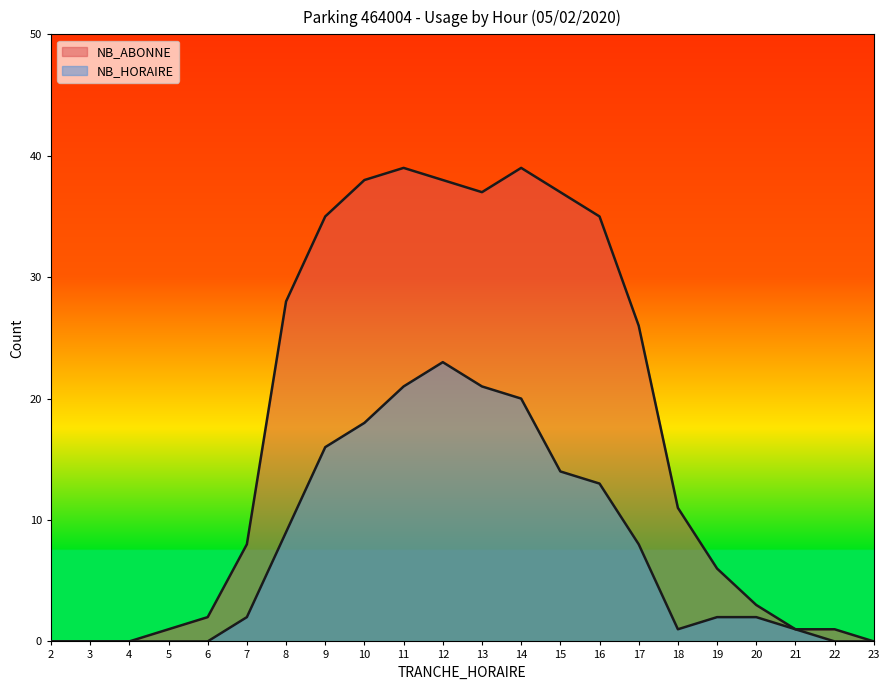

Rank the categories by NB_ABONNE value from lowest to highest.

2, 3, 4, 23, 5, 21, 22, 6, 20, 19, 7, 18, 17, 8, 9, 16, 13, 15, 10, 12, 11, 14